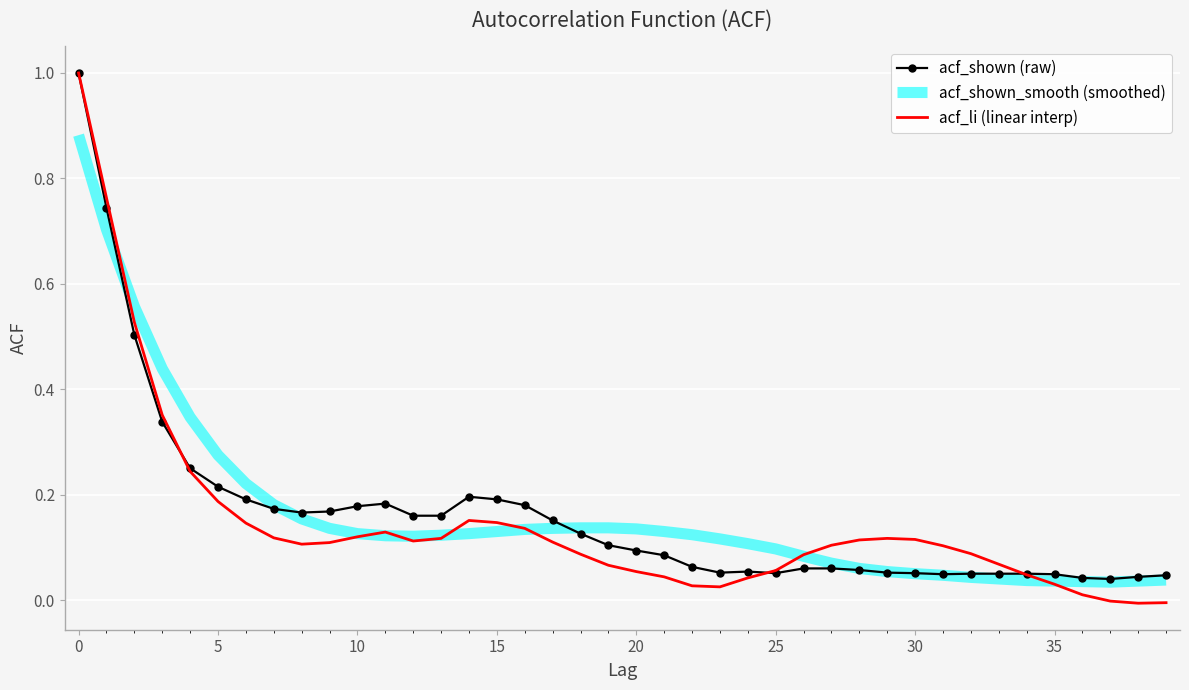

What is the greatest value displayed?

1.0